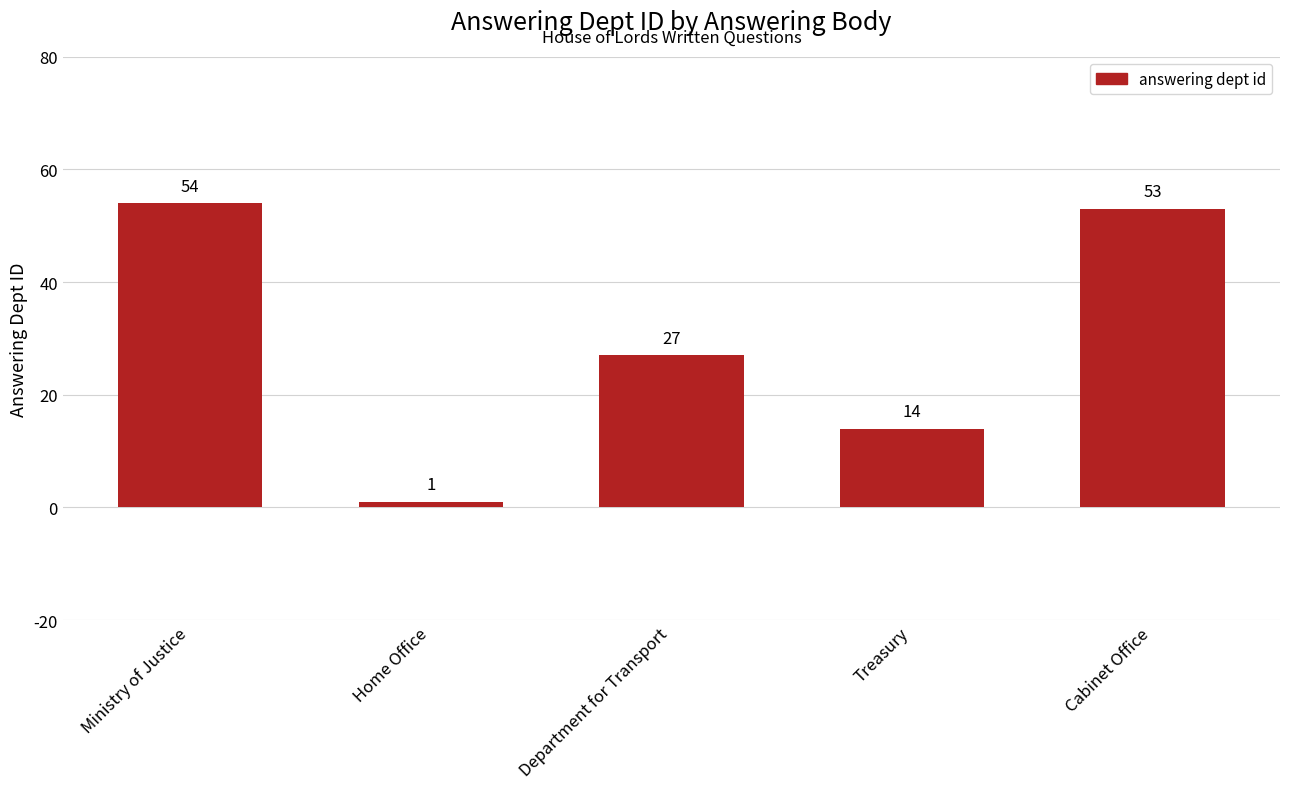

How many values are below 27?

2